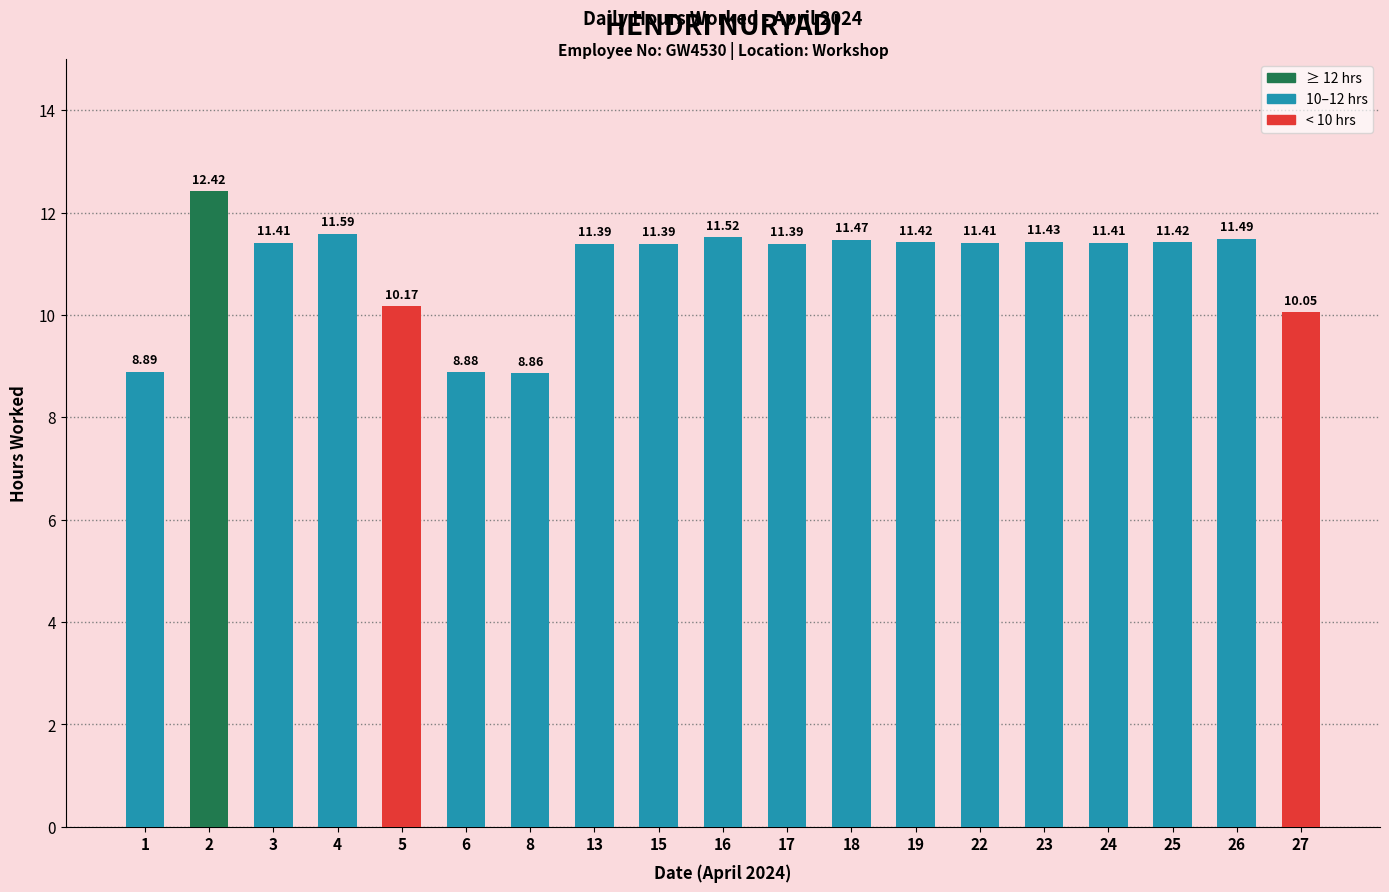

Reading left to right, what are all the values shown in this chart?

8.9	12.4	11.4	11.6	10.2	8.9	8.9	11.4	11.4	11.5	11.4	11.5	11.4	11.4	11.4	11.4	11.4	11.5	10.1